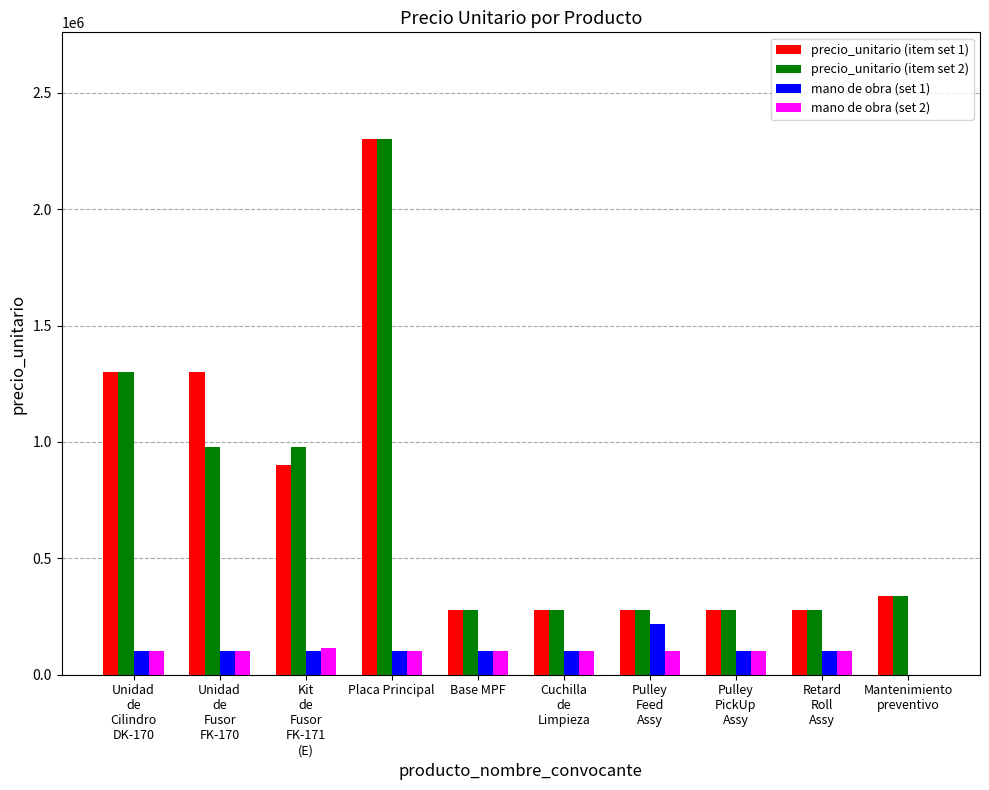

What is the greatest value displayed?

2300000